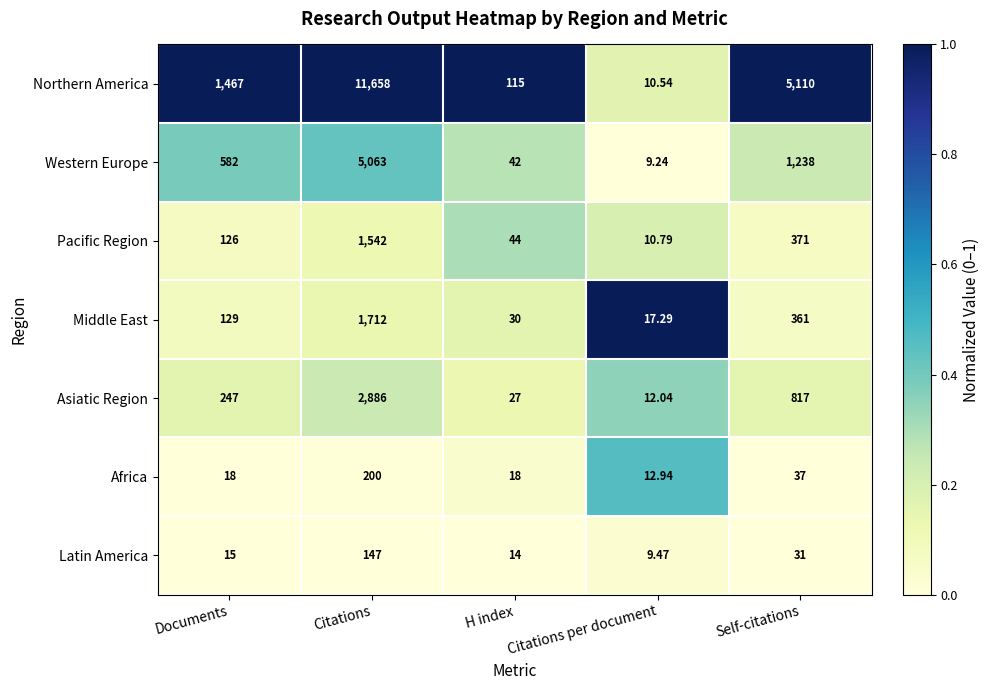

Rank the series at Documents from highest to lowest value.

Northern America, Western Europe, Asiatic Region, Middle East, Pacific Region, Africa, Latin America